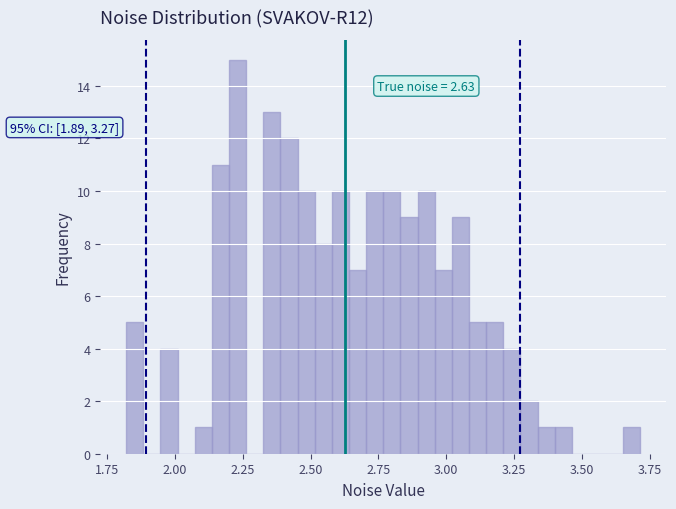

Around what value on the x-axis is the tallest bar? Give the approximate position of its centre, as read against the axis.

2.25